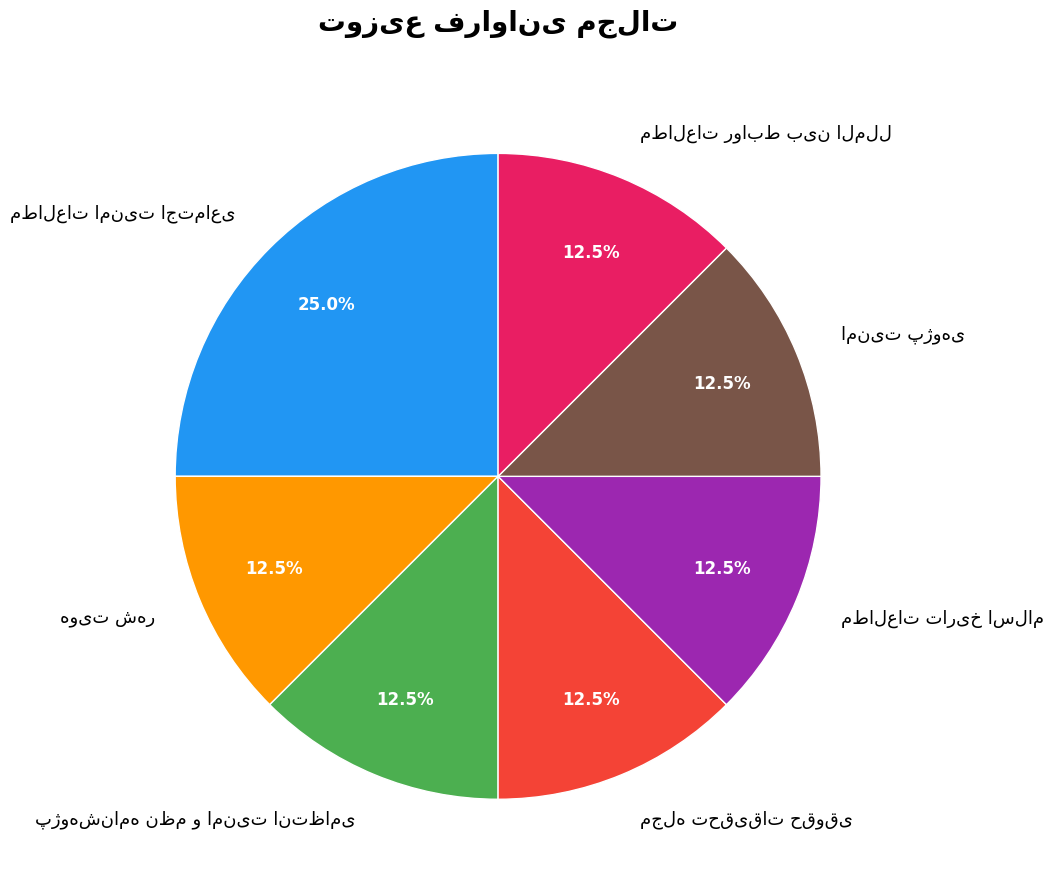

Is there a majority slice in this chart?

No